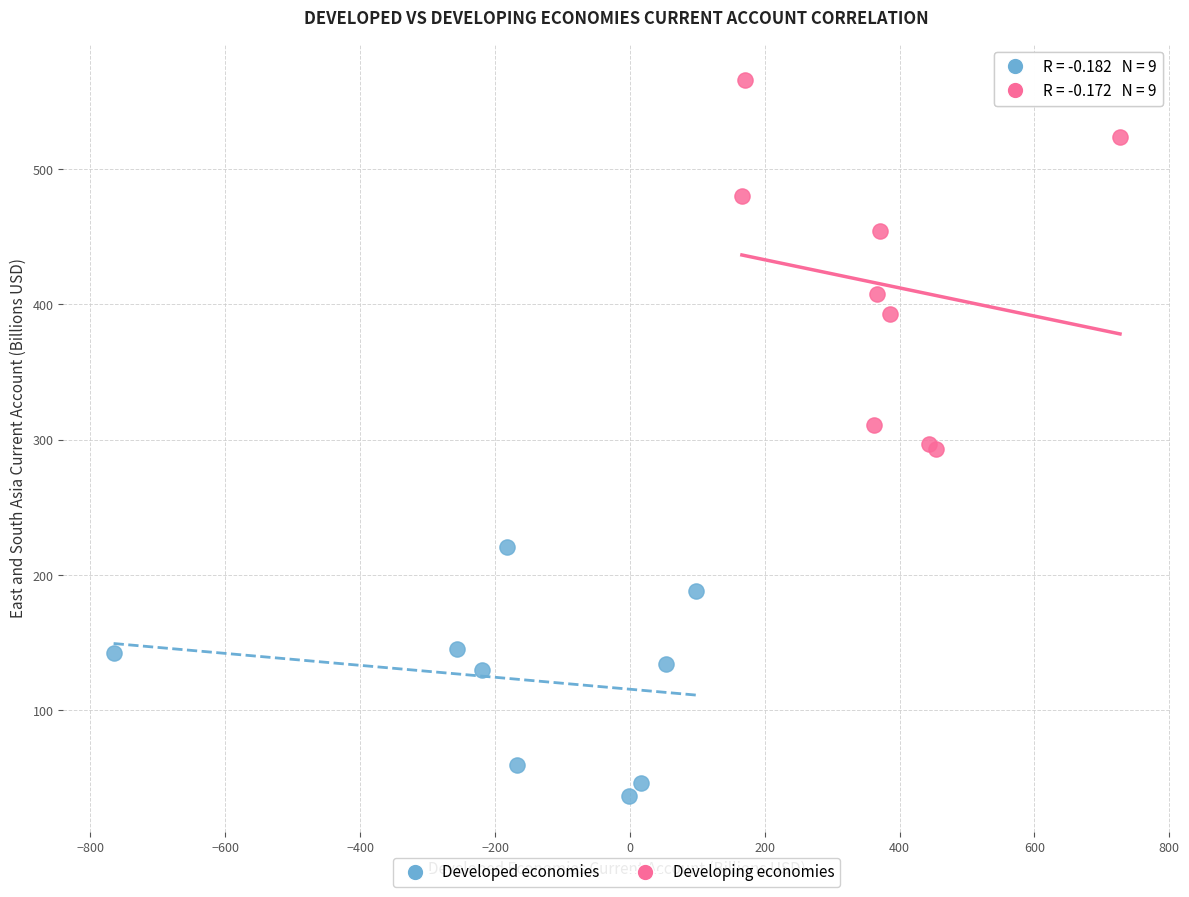

Which series has the widest spread of Y values?

Developing economies